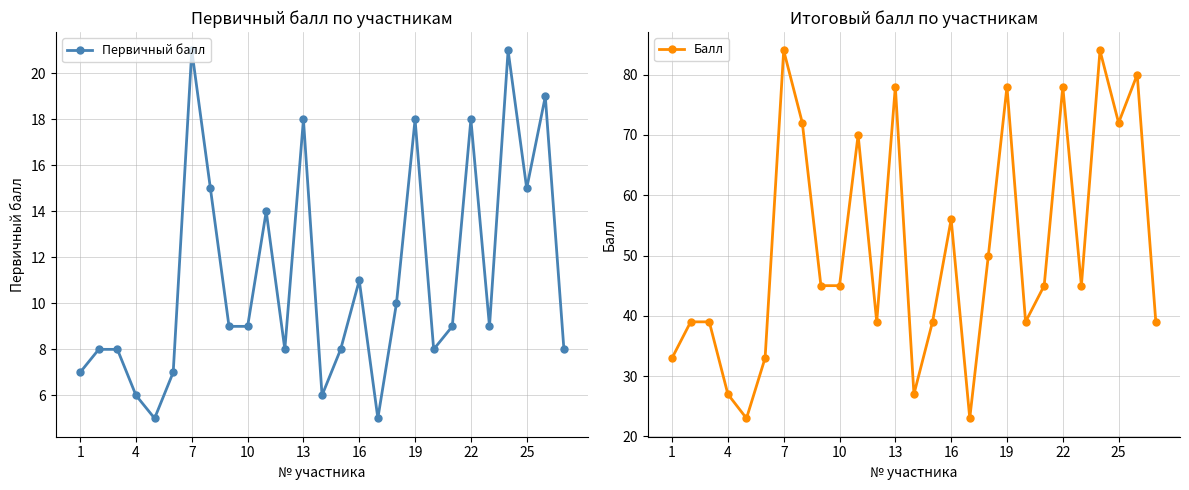

What is the lowest value of the Первичный балл series?

5